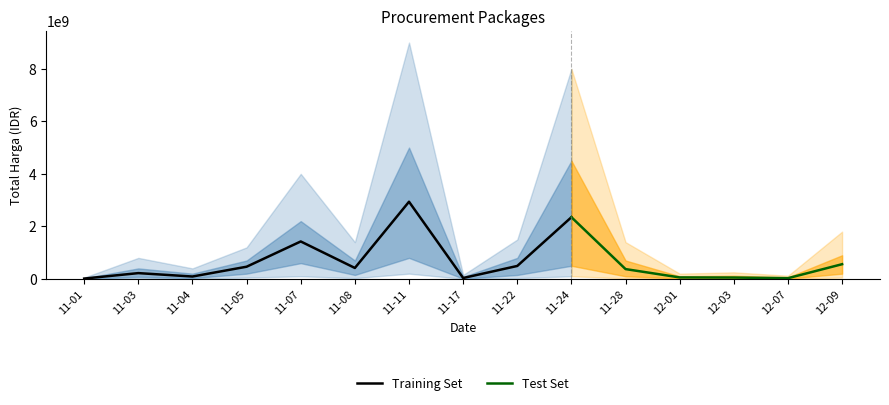

Between 2021-11-03 and 2021-11-24, which is larger?

2021-11-24